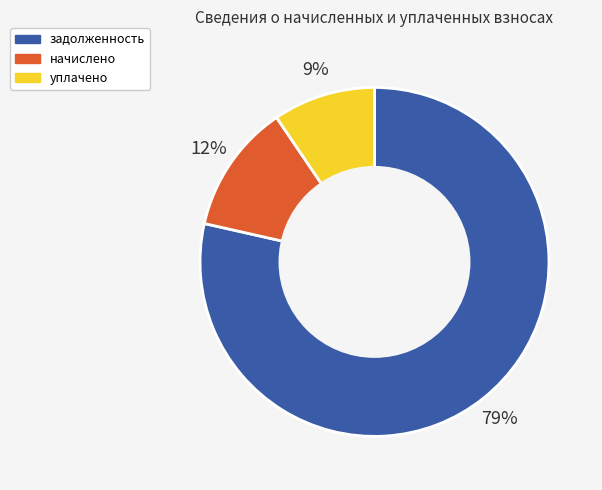

Rank the categories by value from lowest to highest.

уплачено, начислено, задолженность